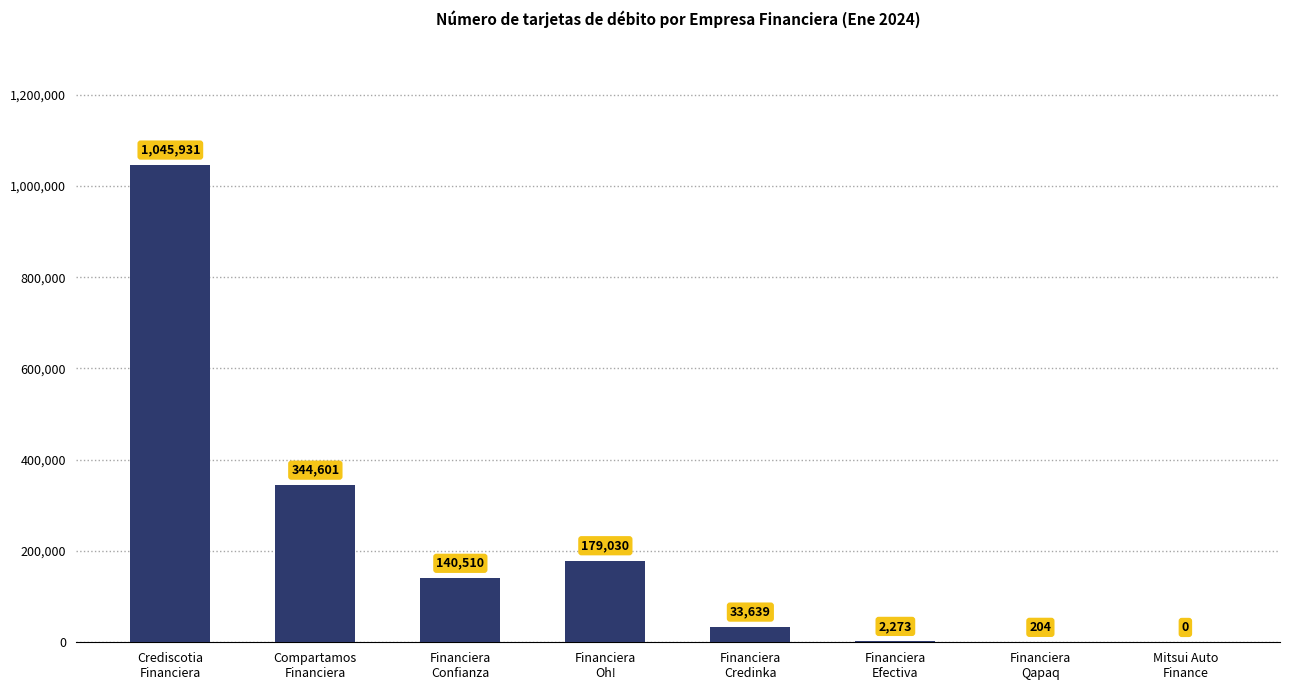

What is the greatest value displayed?

1045931